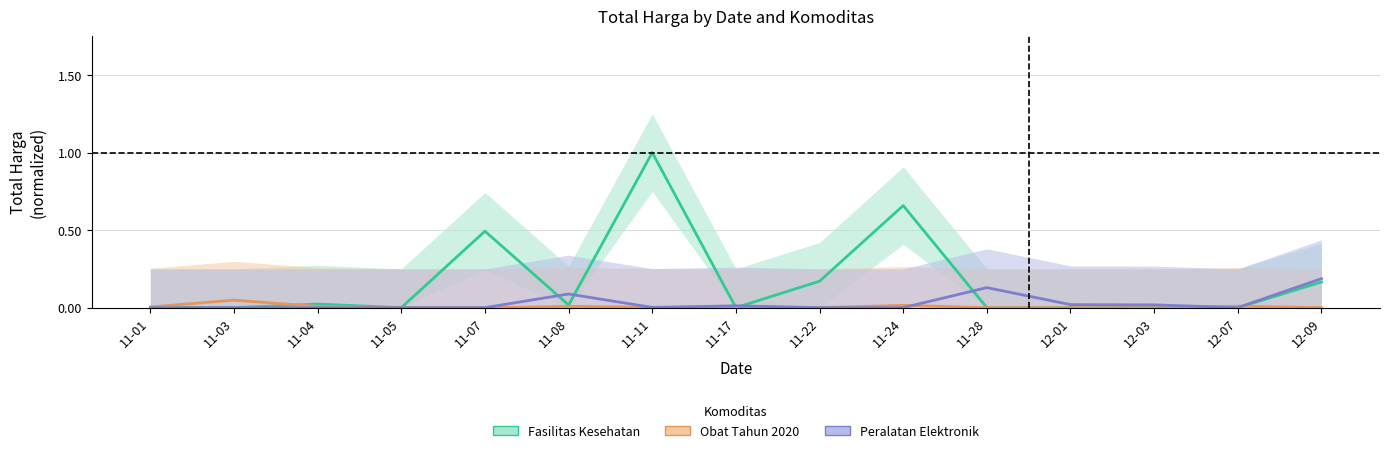

What is the maximum value shown in the chart?

1.0